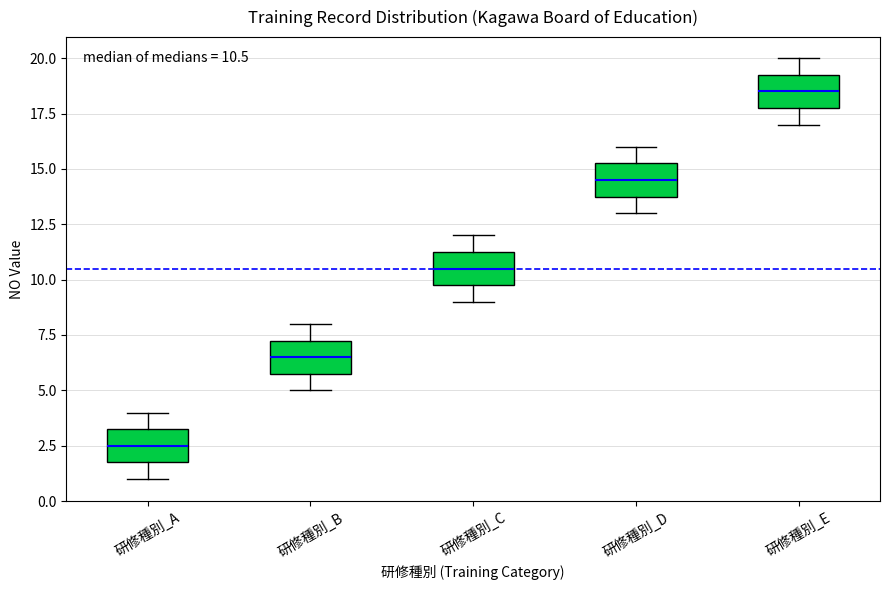

Which box's median line is the highest?

研修種別_E